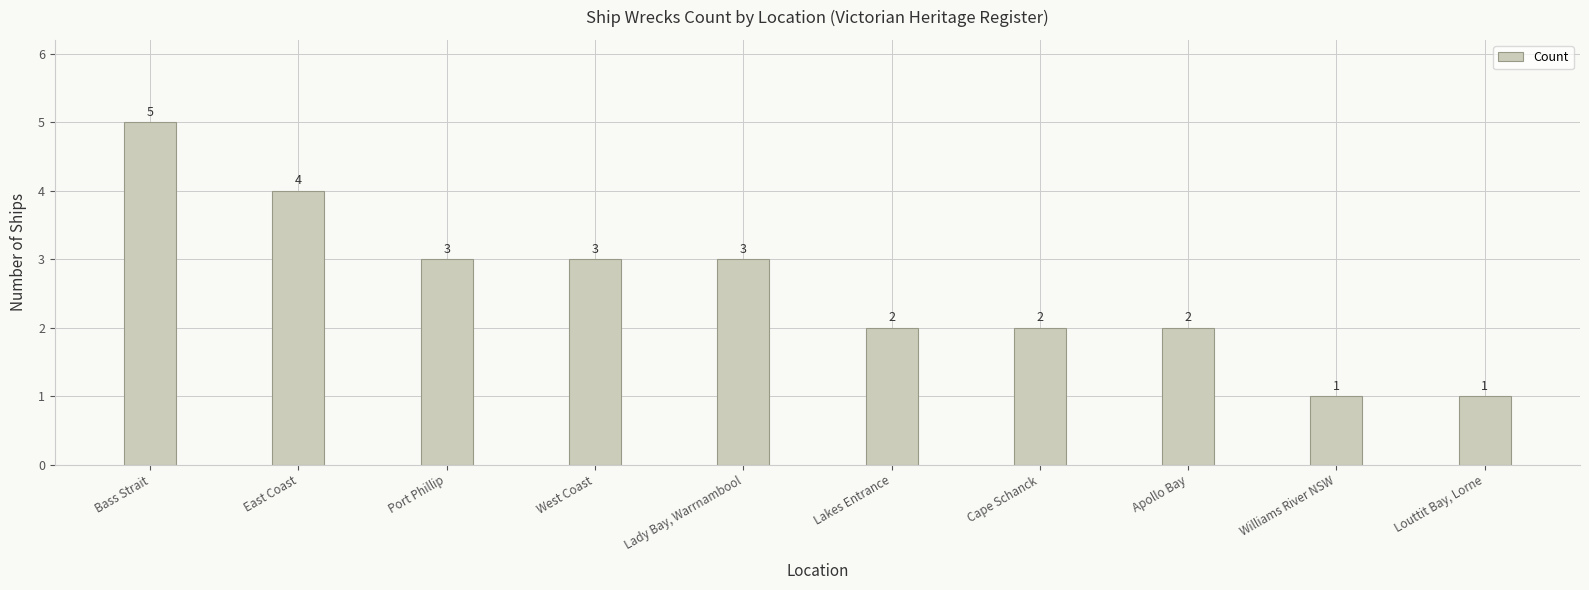

What is the label of the 4th bar from the right?

Cape Schanck